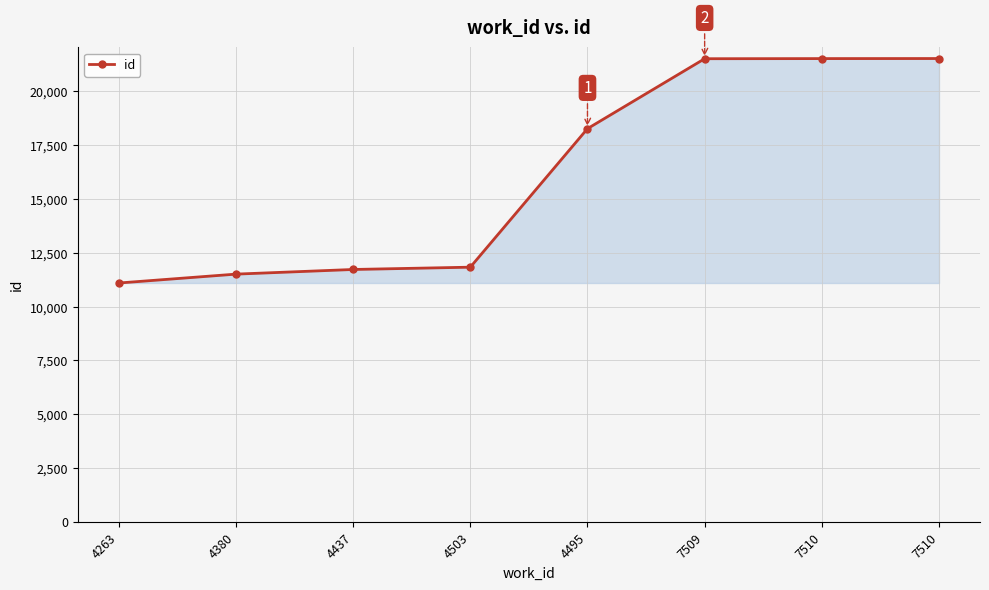

What is the difference between the values at 4380 and 4437?

216